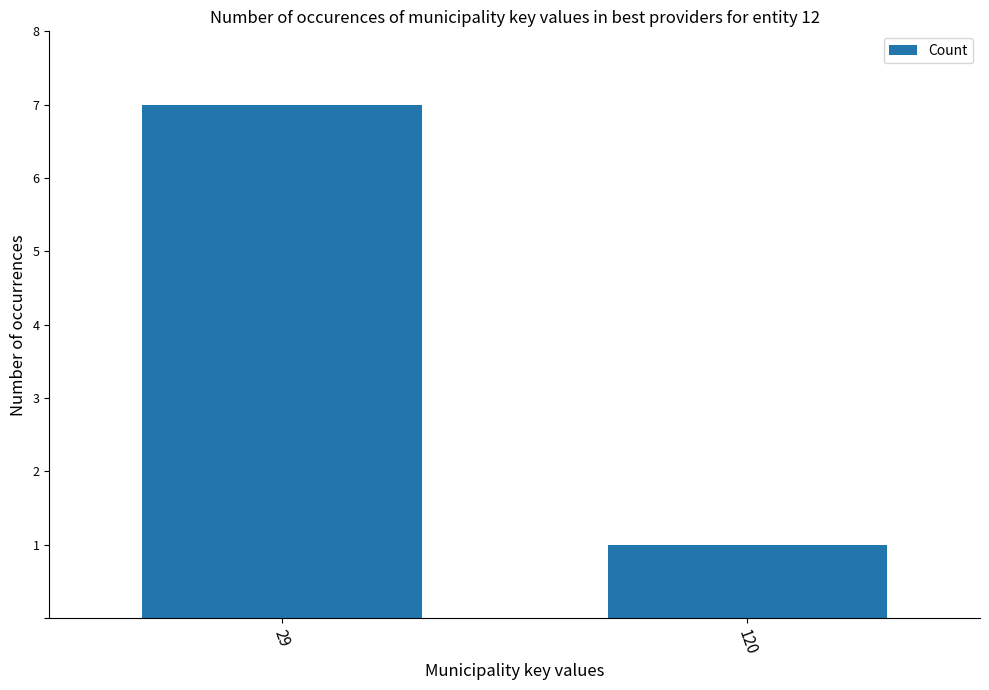

What is the value of the 2nd bar from the left?

1